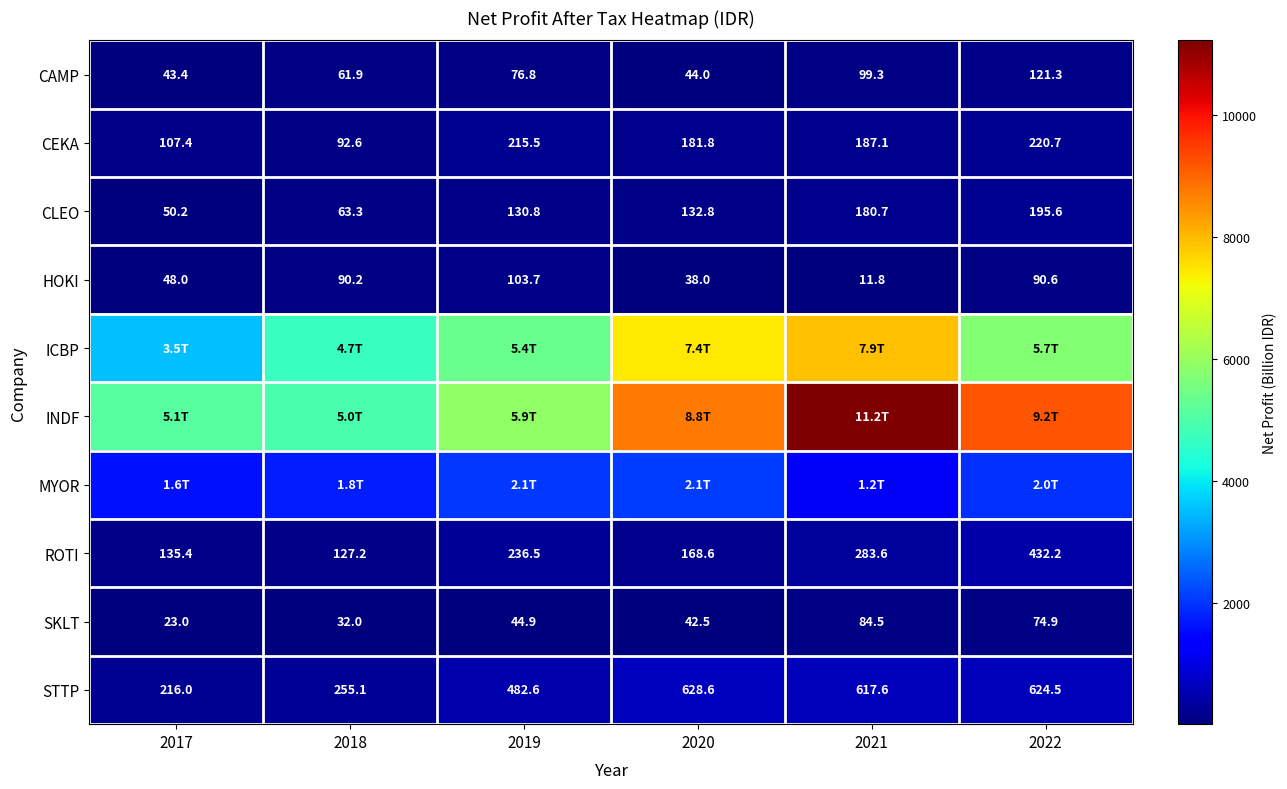

Count the number of data series in this chart.

10